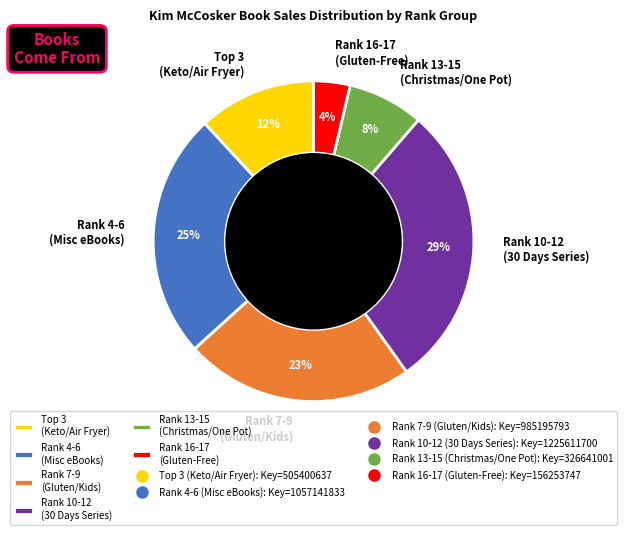

How many segments does this pie chart have?

6